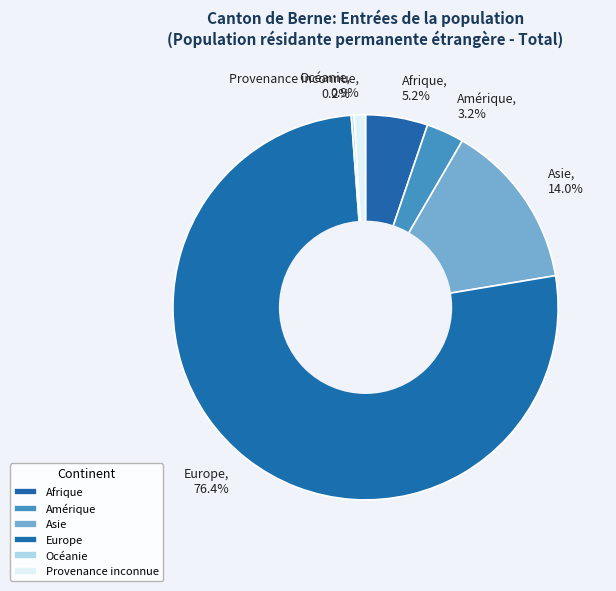

Is there a majority slice in this chart?

Yes